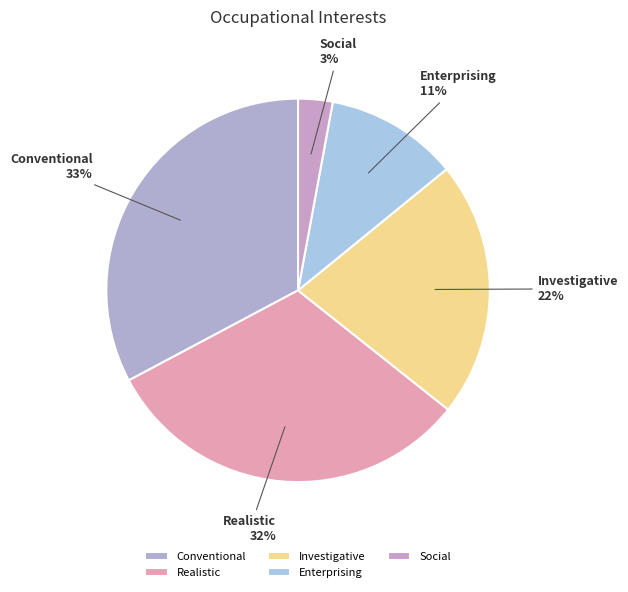

True or false: Investigative accounts for 12% of the total.

False